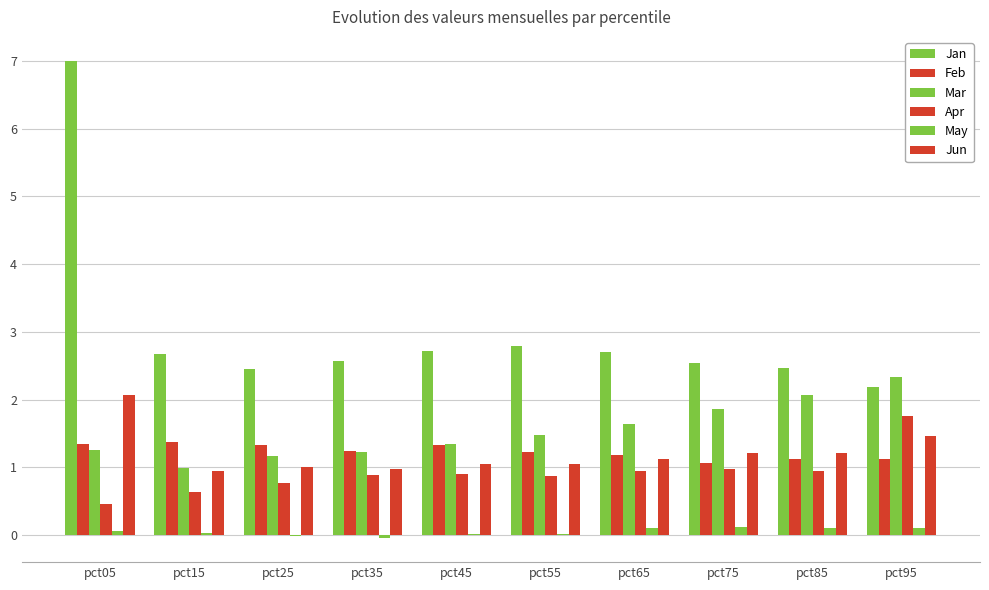

At which category does the chart reach its peak across all series?

pct05